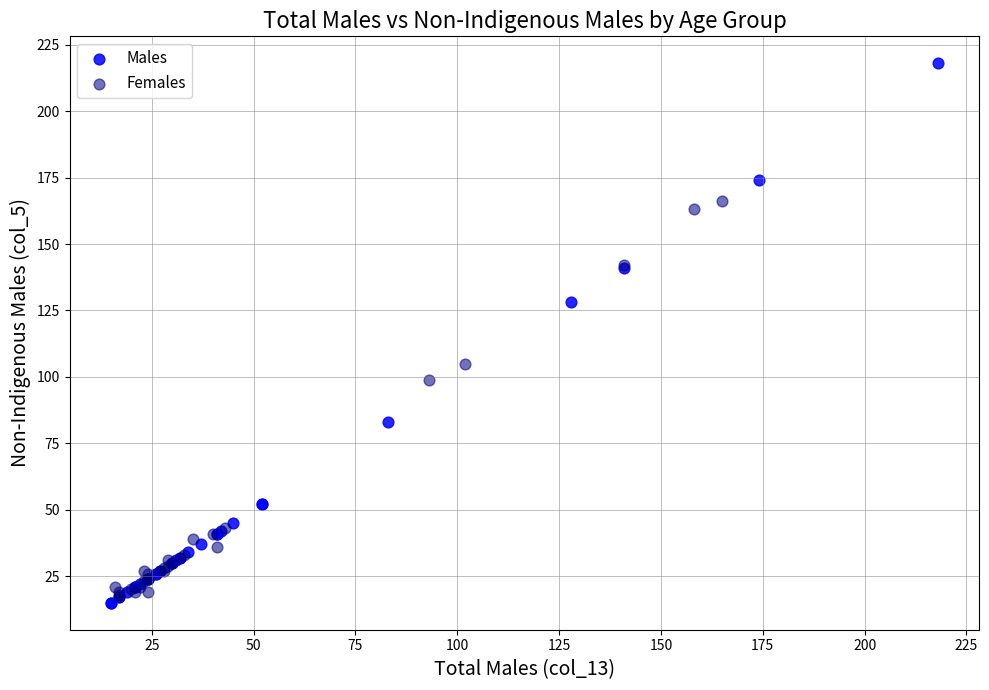

Which series has the largest Y range (max minus min)?

Males